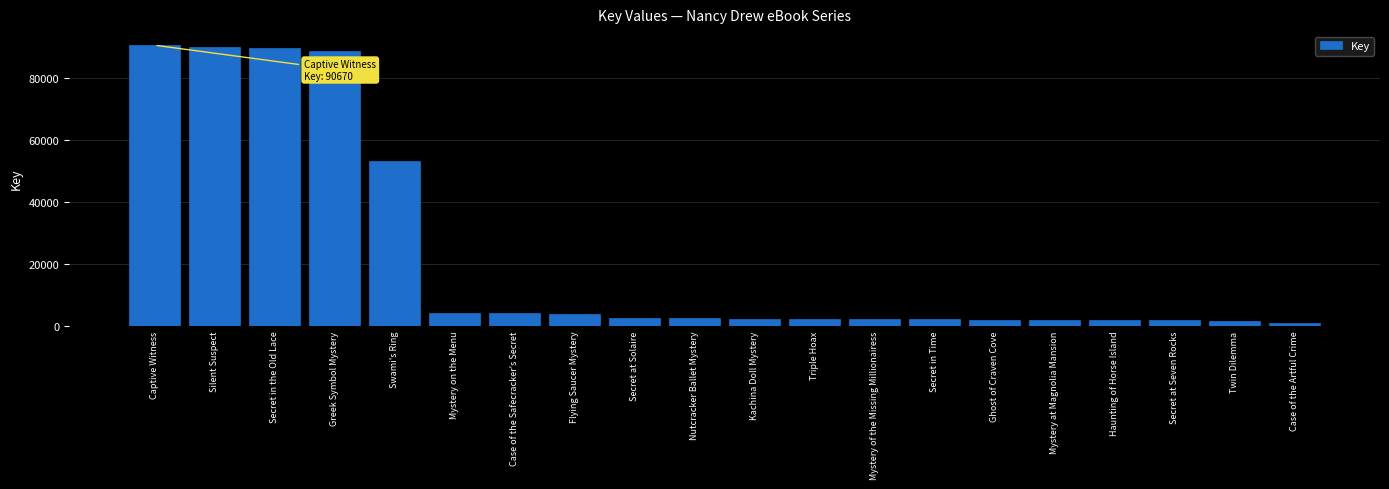

Read the value at Case of the Artful Crime.

748